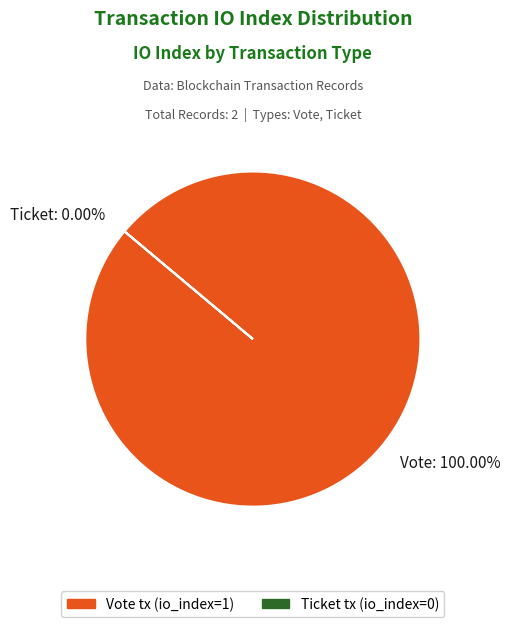

True or false: Vote (io_index=1) accounts for 100% of the total.

True